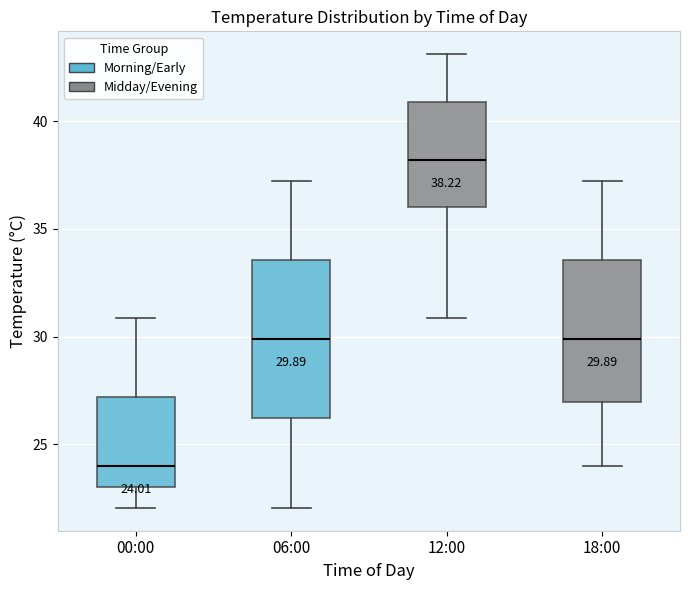

Which box is the tallest, from its lower edge to its upper edge?

06:00